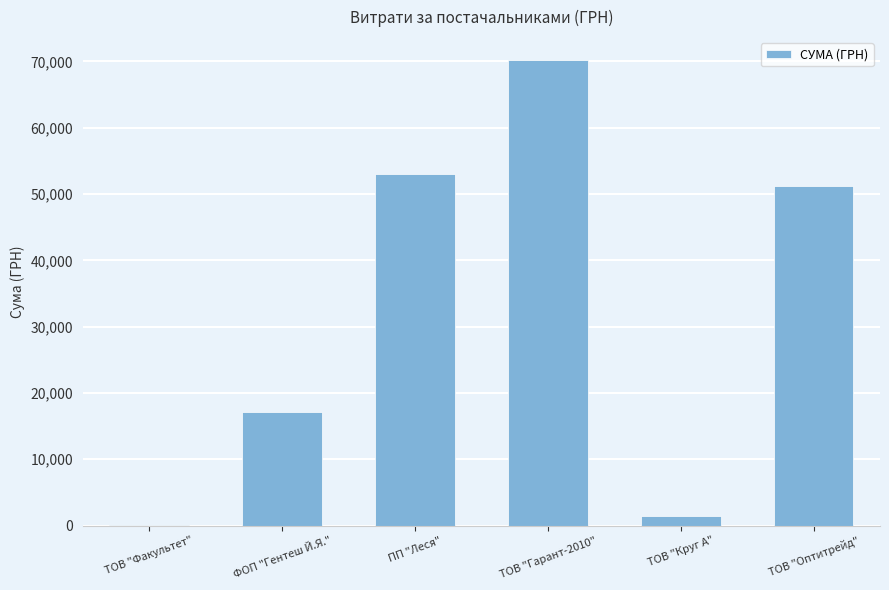

Count the number of categories in the chart.

6